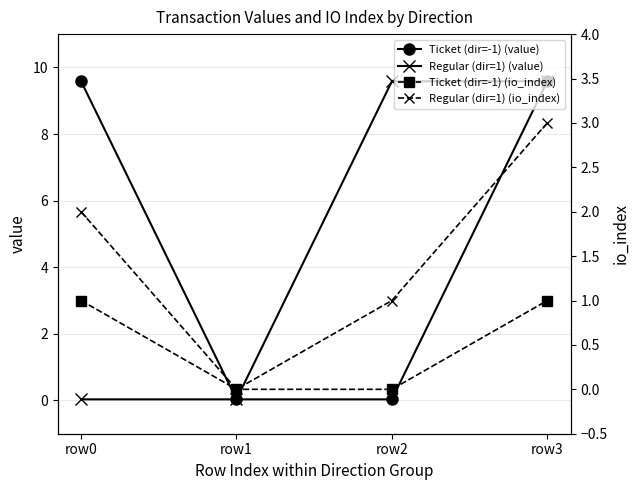

What is the value of the Regular (dir=1) (io_index) point at the 3rd from the left?

1.0